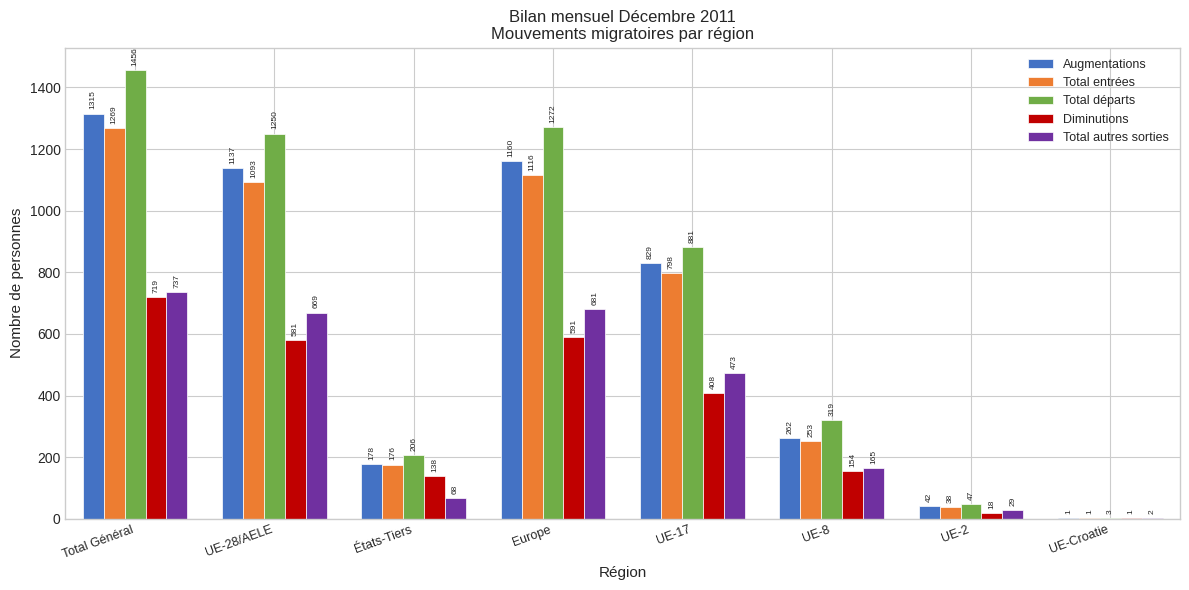

Reading left to right, list all the values displayed in this chart.

Augmentations: Total Général=1315	UE-28/AELE=1137	États-Tiers=178	Europe=1160	UE-17=829	UE-8=262	UE-2=42	UE-Croatie=1
Total entrées: Total Général=1269	UE-28/AELE=1093	États-Tiers=176	Europe=1116	UE-17=798	UE-8=253	UE-2=38	UE-Croatie=1
Total départs: Total Général=1456	UE-28/AELE=1250	États-Tiers=206	Europe=1272	UE-17=881	UE-8=319	UE-2=47	UE-Croatie=3
Diminutions: Total Général=719	UE-28/AELE=581	États-Tiers=138	Europe=591	UE-17=408	UE-8=154	UE-2=18	UE-Croatie=1
Total autres sorties: Total Général=737	UE-28/AELE=669	États-Tiers=68	Europe=681	UE-17=473	UE-8=165	UE-2=29	UE-Croatie=2